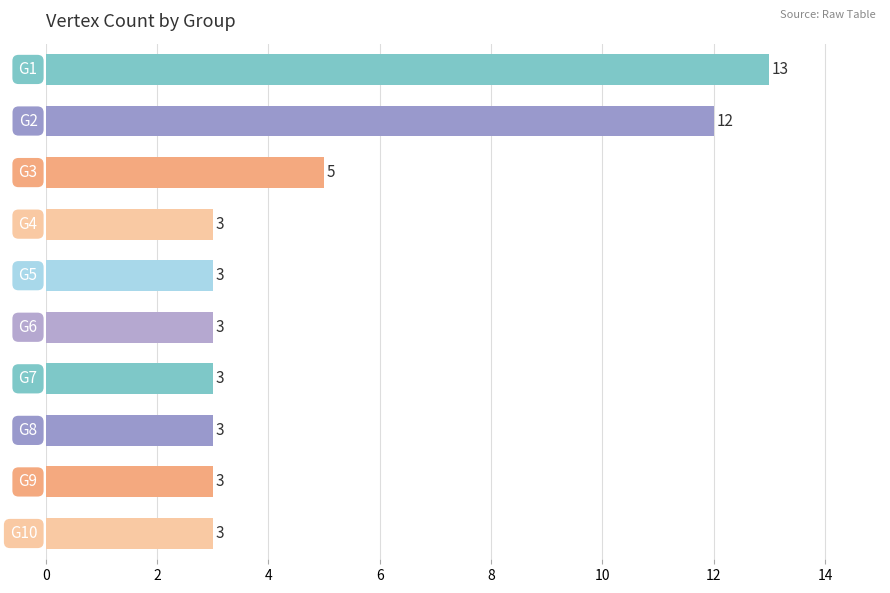

What is the average value?

5